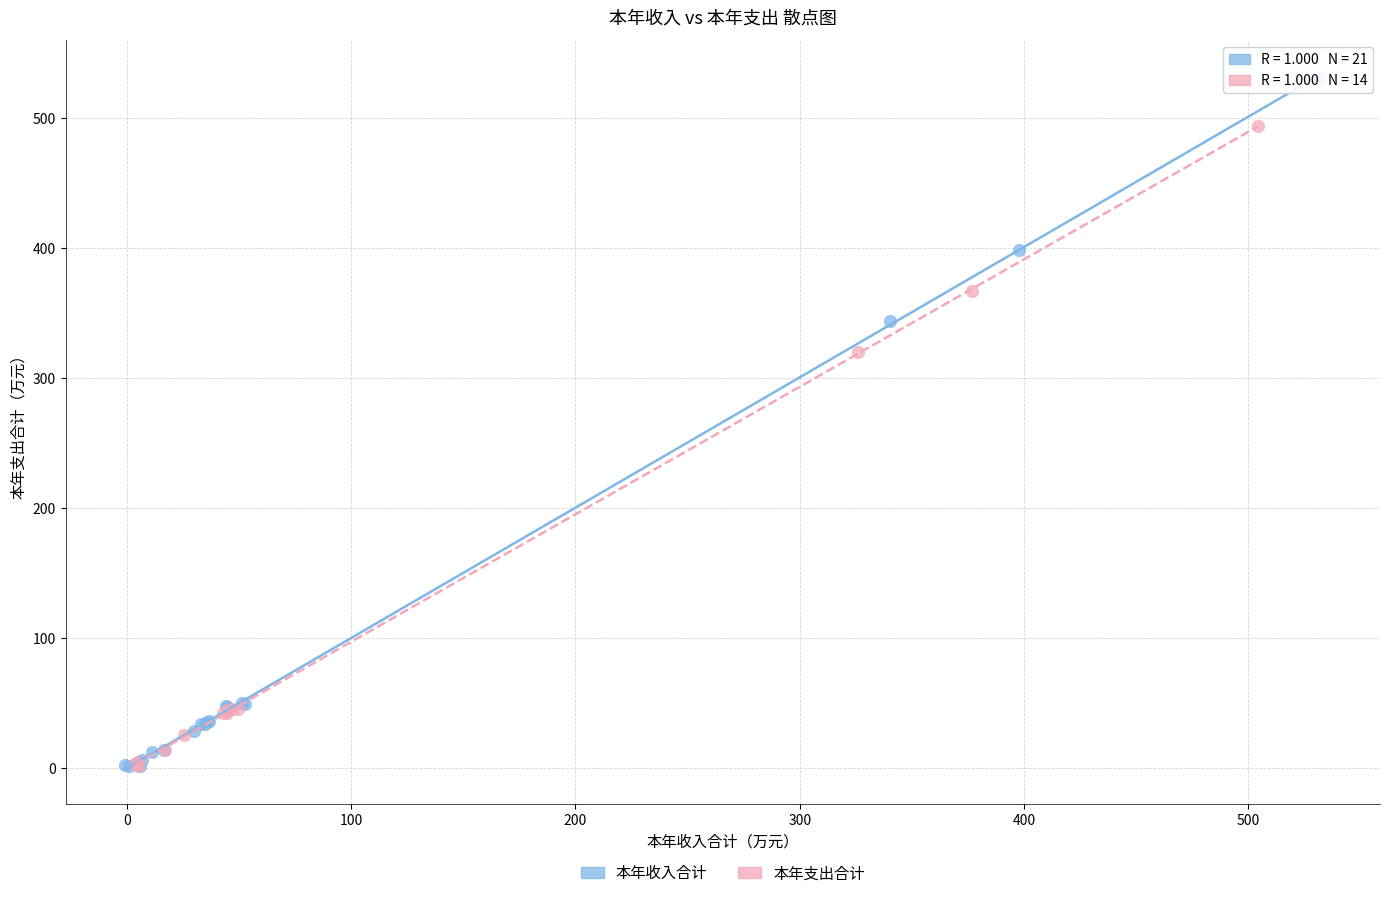

Which series reaches the maximum Y coordinate?

本年收入合计